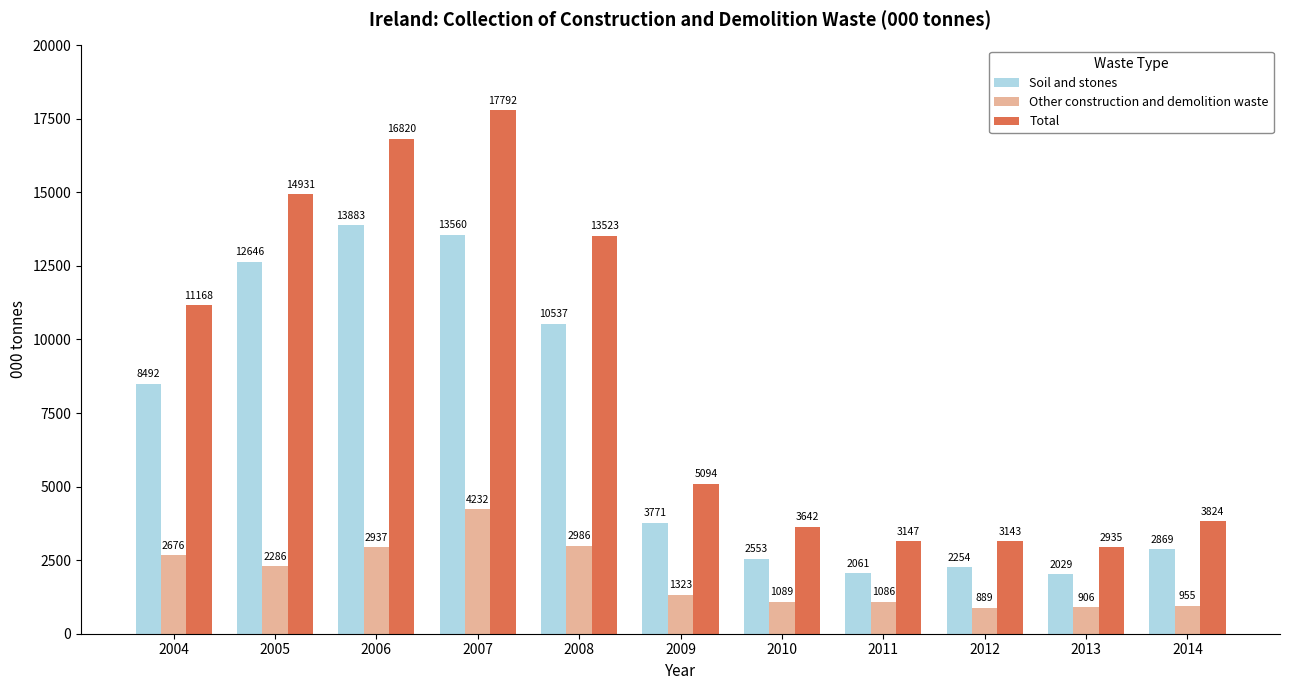

How many data points in Total are less than 5094?

5